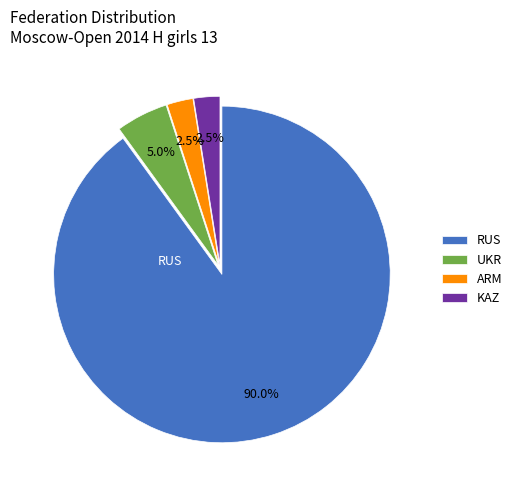

Which has a higher value, RUS or KAZ?

RUS